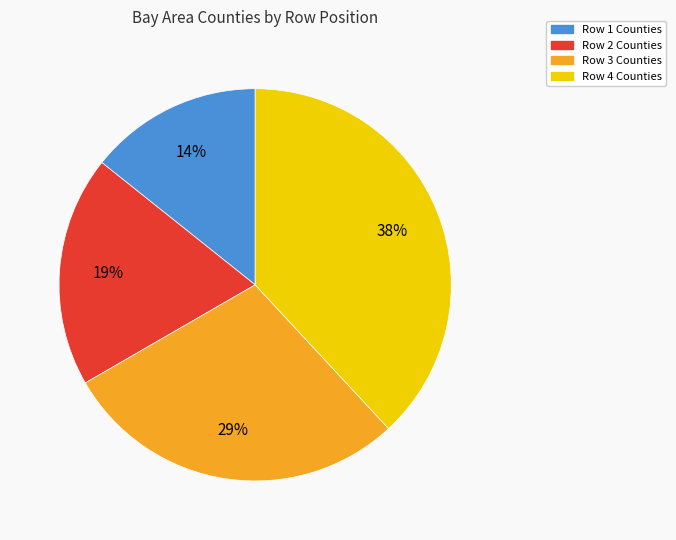

To the nearest percent, what percentage of the pie is Row 1 Counties?

14%